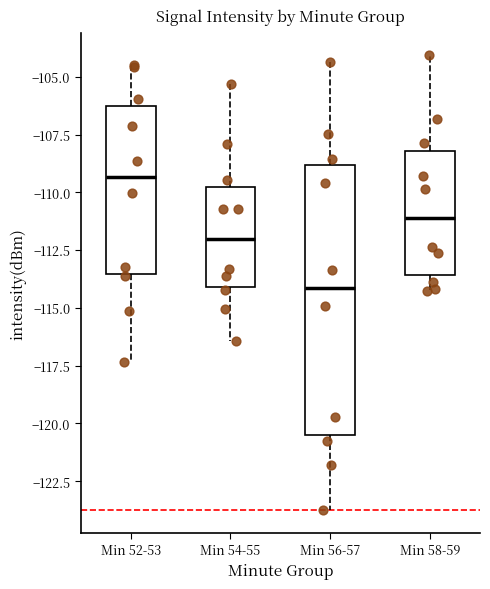

Reading left to right, transcribe this box plot: for each box, give where its median line is, the range the box spans, and where its two whiskers end, as read against the y-axis. The values are not printed on the chart, so give them approximately, as read against the axis.

Min 52-53: median -109.5, box -113.5 to -106.5, whiskers -117.5 to -104.5
Min 54-55: median -112.0, box -114.0 to -110.0, whiskers -116.5 to -105.5
Min 56-57: median -114.0, box -120.5 to -109.0, whiskers -123.5 to -104.5
Min 58-59: median -111.0, box -113.5 to -108.0, whiskers -114.5 to -104.0